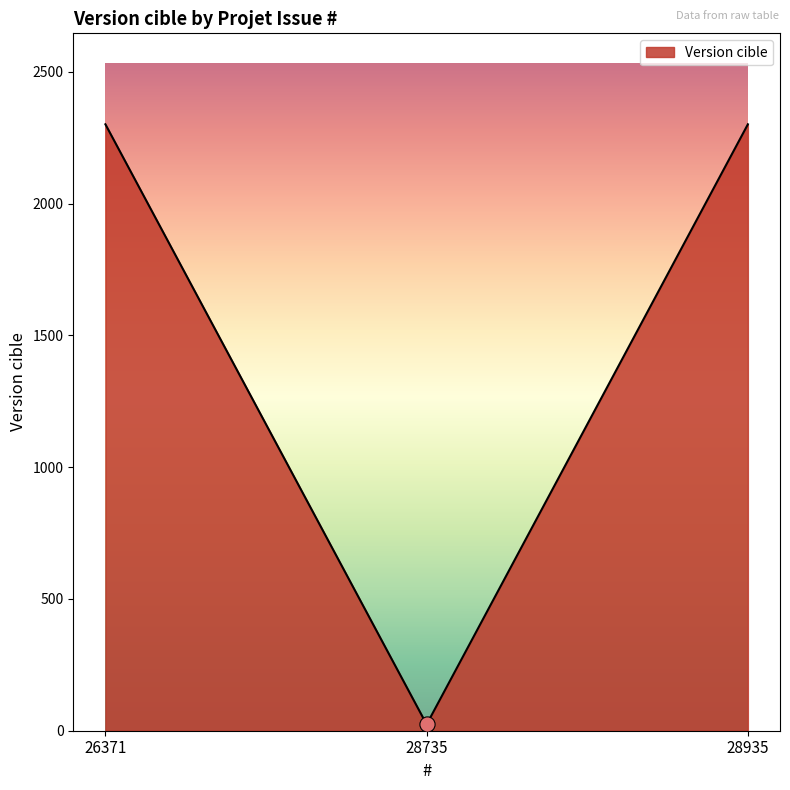

Between 28735 and 28935, which is larger?

28935